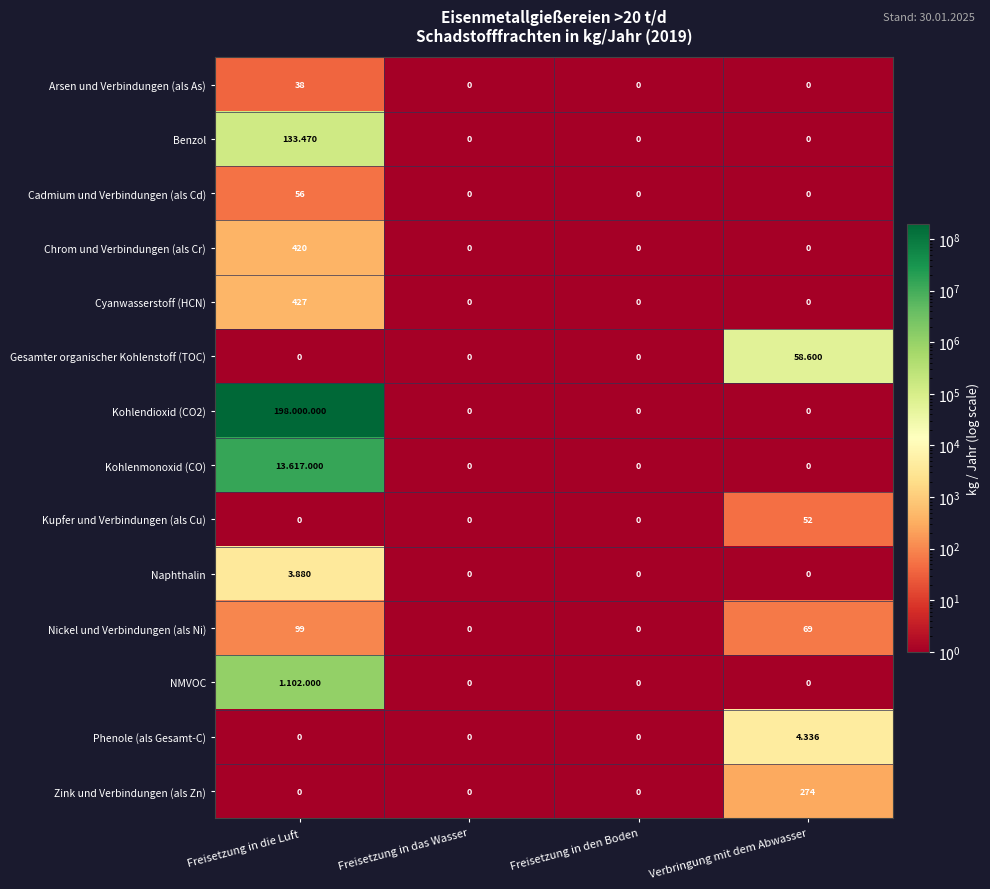

How many values in Chrom und Verbindungen (als Cr) are above zero?

1